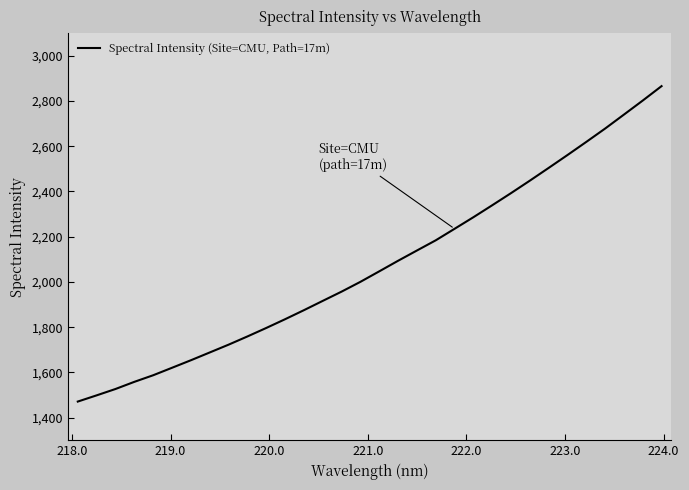

What is the maximum value shown in the chart?

2865.6